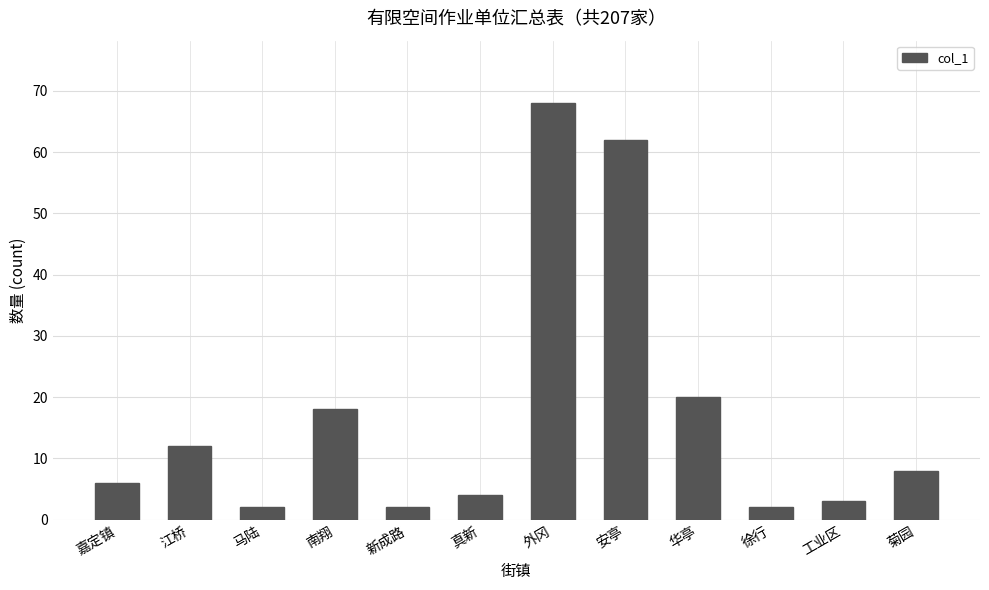

What is the label of the 6th bar from the right?

外冈